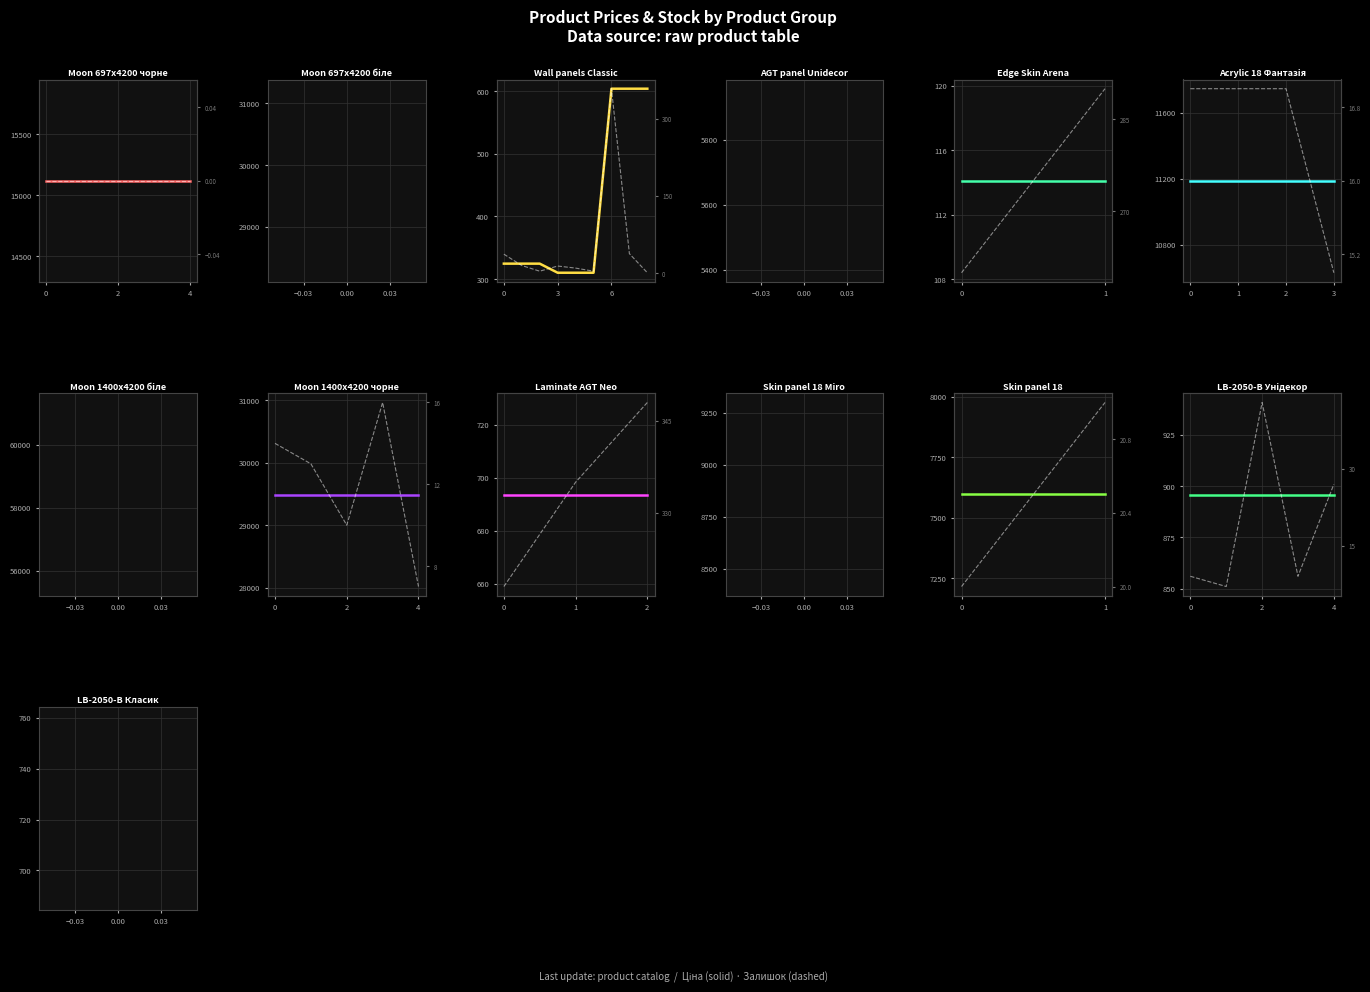

True or false: Залишок and Ціна intersect in this chart.

False